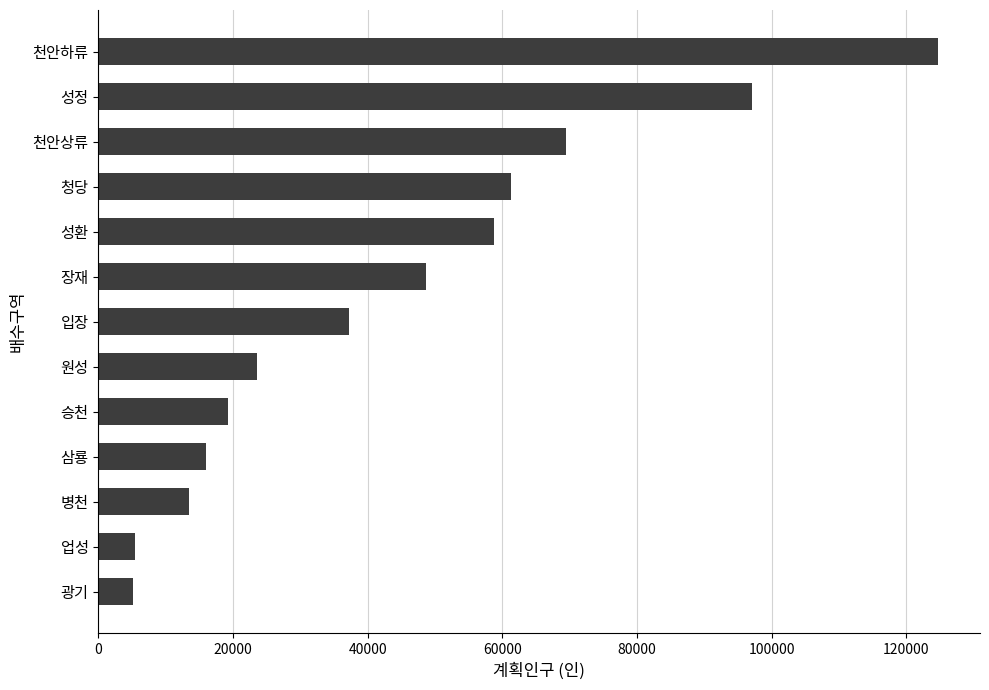

Read the value at 광기.

5200